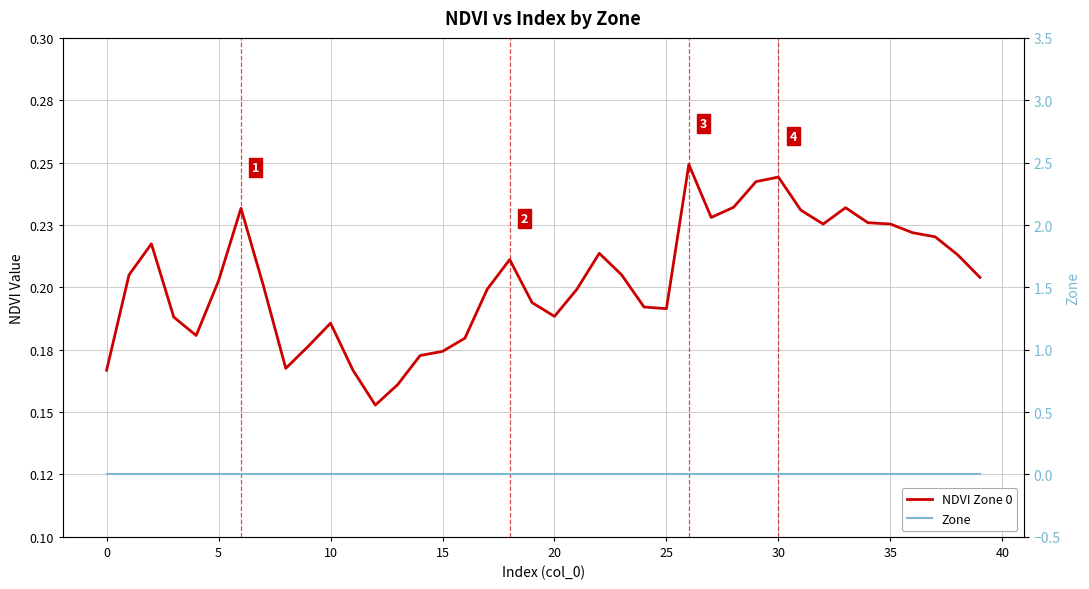

Count the number of categories in the chart.

40